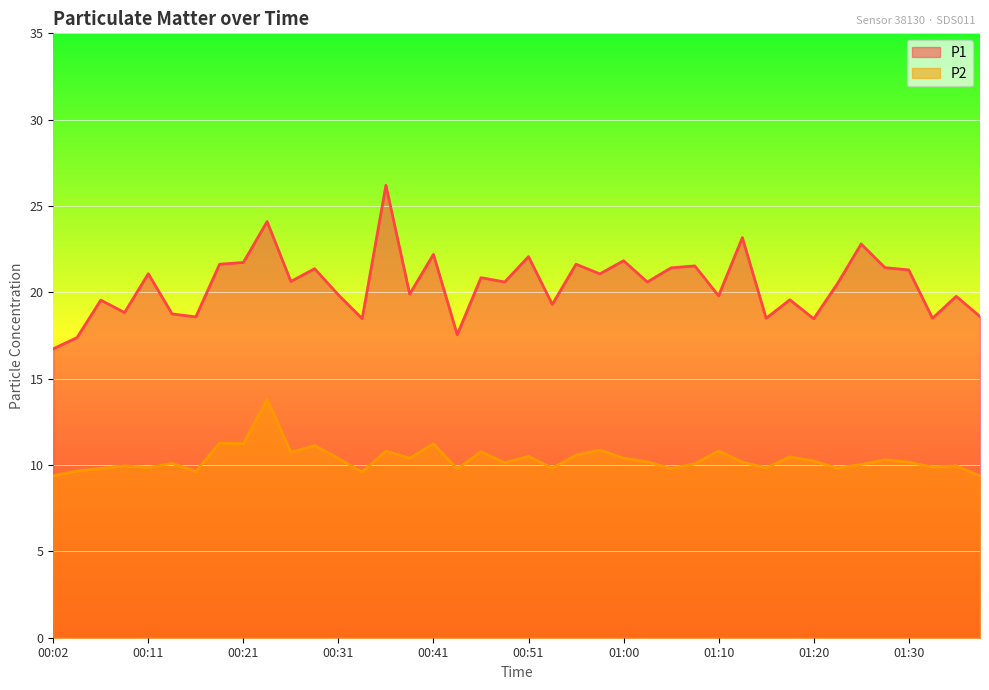

At which label does P2 first exceed 10?

00:14